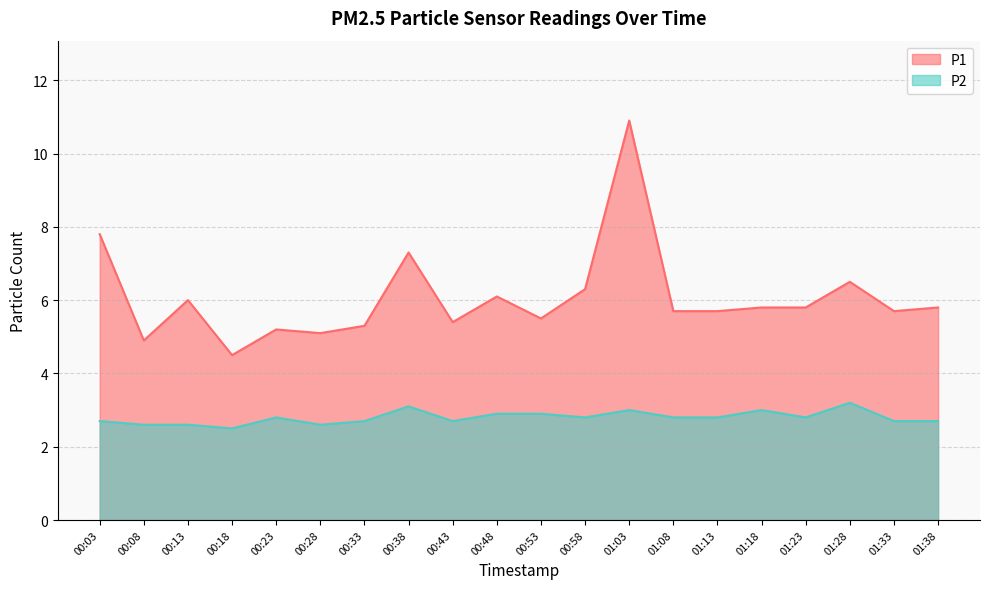

What is the highest value of the P2 series?

3.2